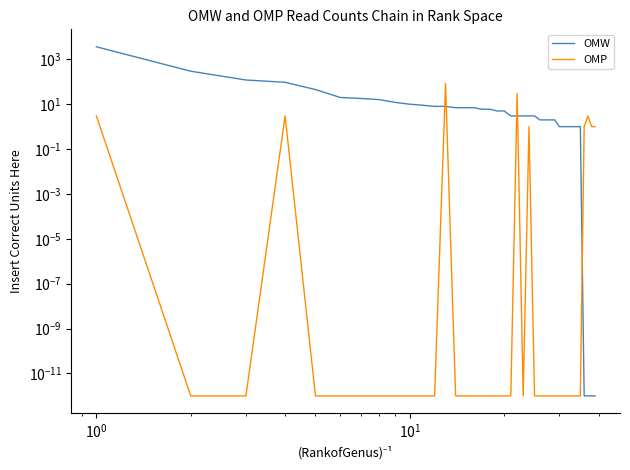

How many distinct data groups are displayed?

2